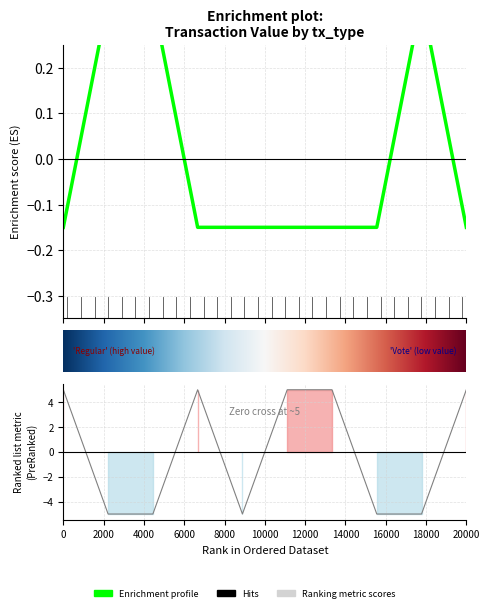

At how many categories does at least one series exceed -4?

10